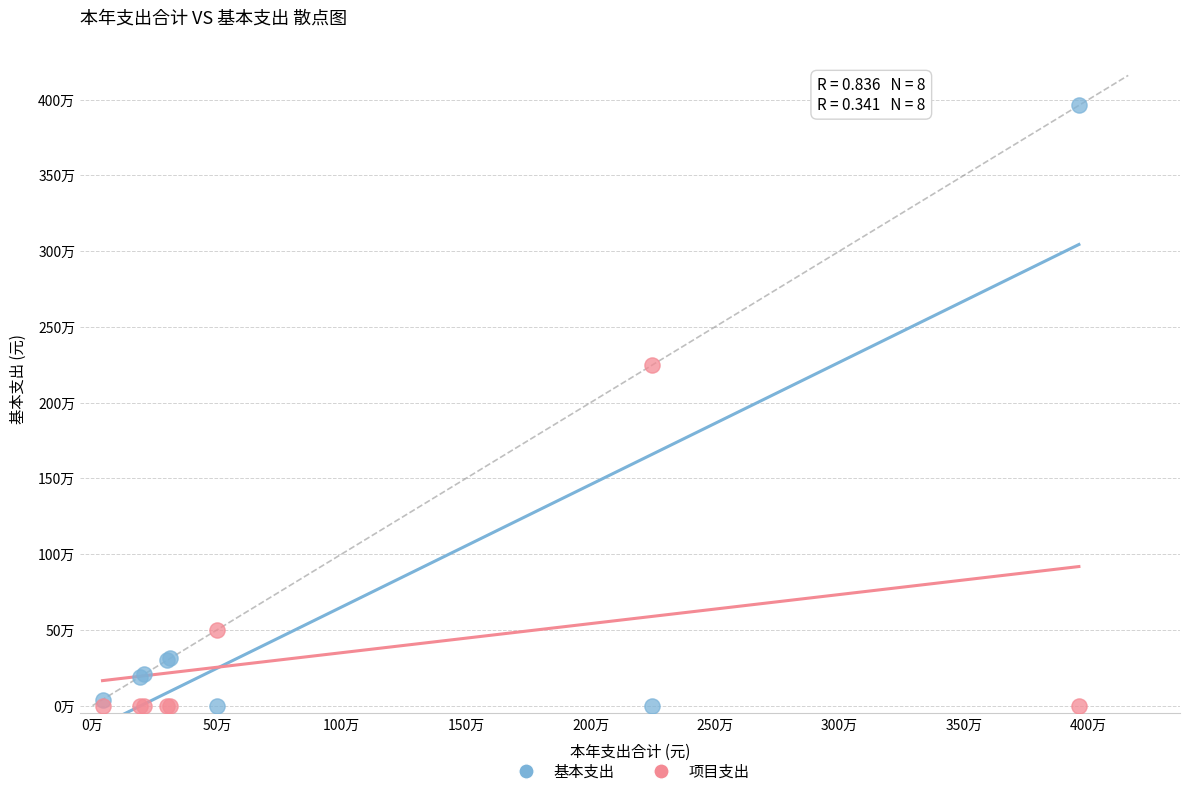

What are all the series names shown in the legend?

基本支出, 项目支出